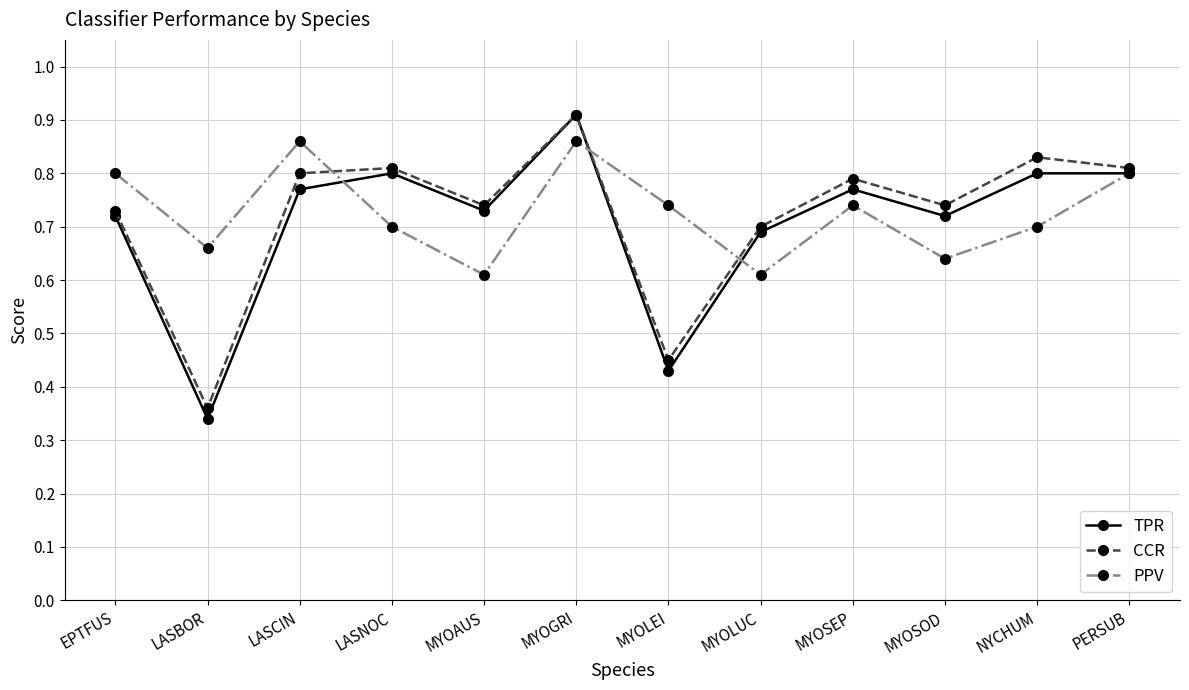

Which series changed the most between EPTFUS and MYOSOD?

PPV